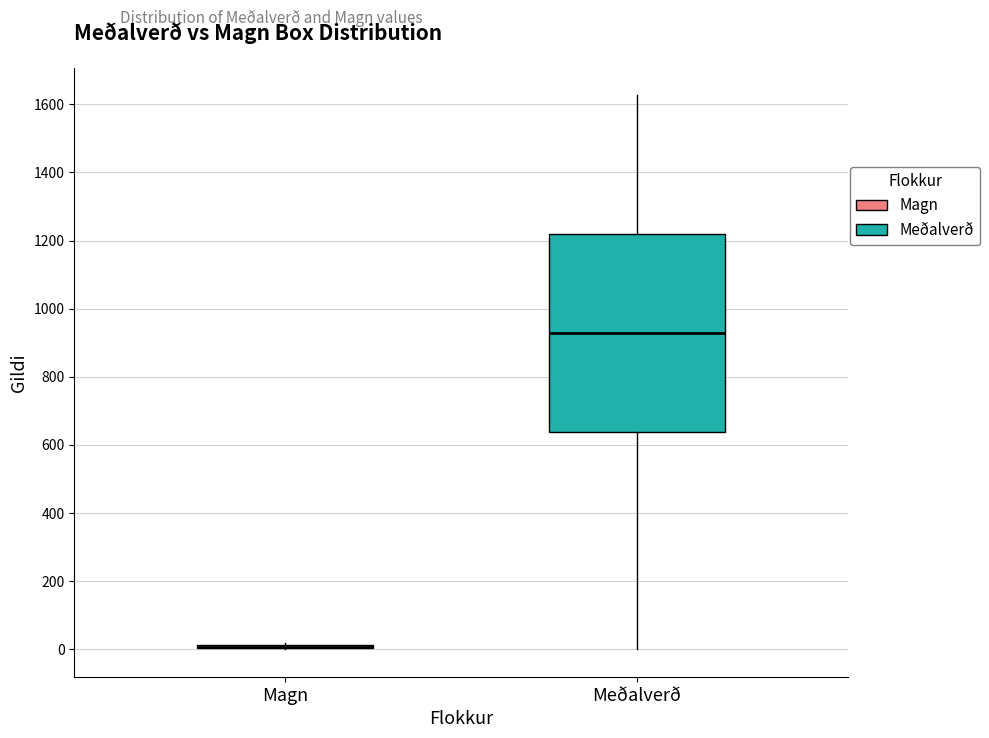

Reading left to right, read every box against the y-axis: the position of its median line, the range the box covers, and the ends of its whiskers. The values are not printed on the chart, so give them approximately, as read against the axis.

Magn: box collapsed to a line at 0, whiskers 0 to 20
Meðalverð: median 920, box 640 to 1220, whiskers 0 to 1620